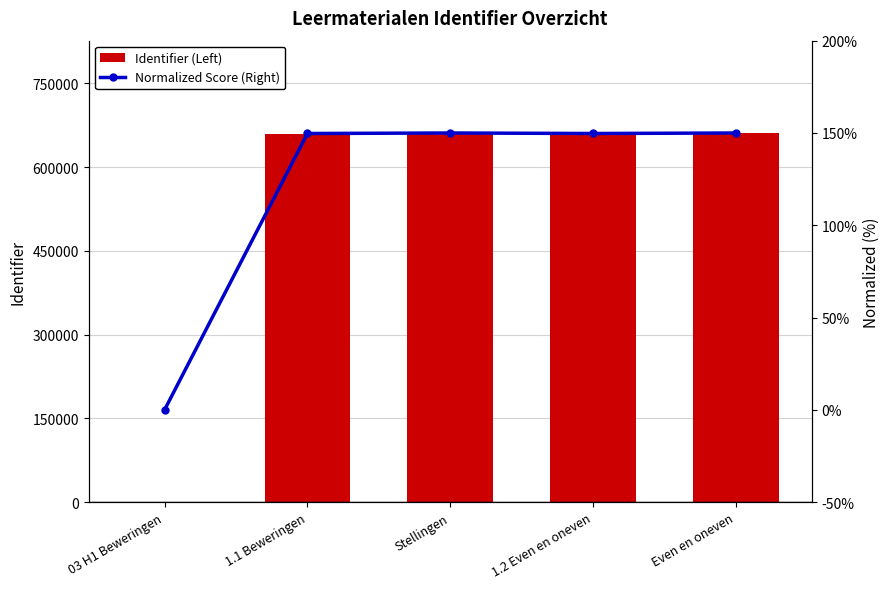

List the labels in order of Normalized Score (Right) value, smallest first.

03 H1 Beweringen, 1.1 Beweringen, 1.2 Even en oneven, Stellingen, Even en oneven